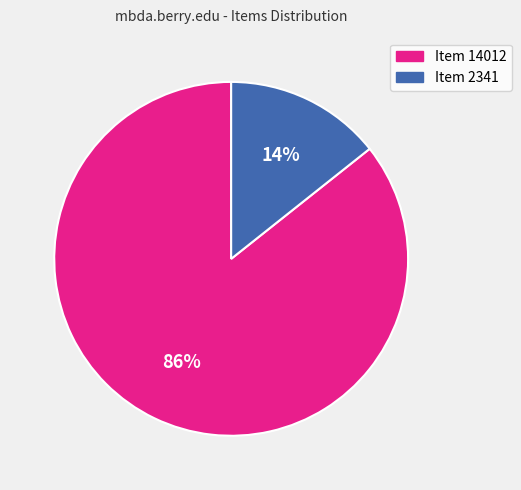

Which slice is the largest?

Item 14012